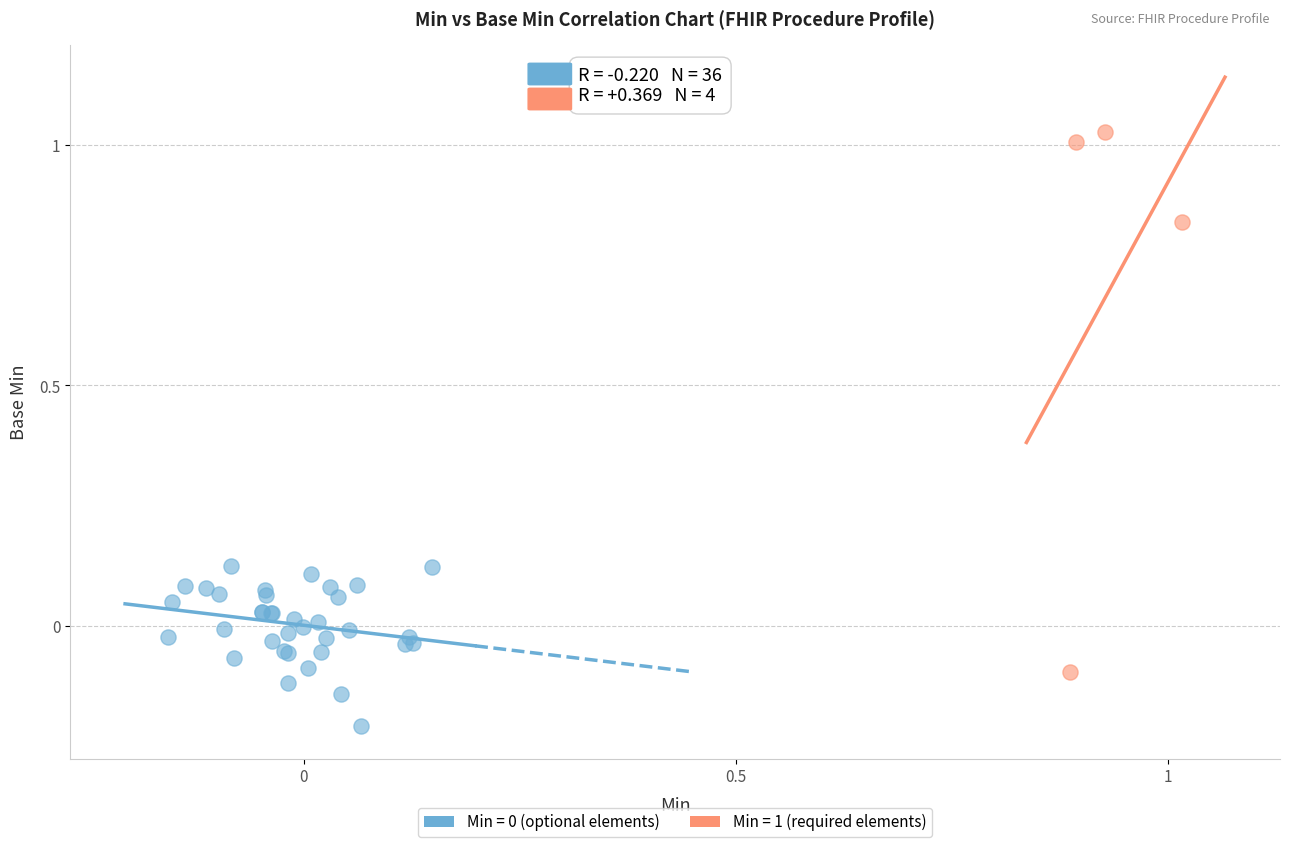

Which series reaches the maximum Y coordinate?

Min = 1 (required elements)